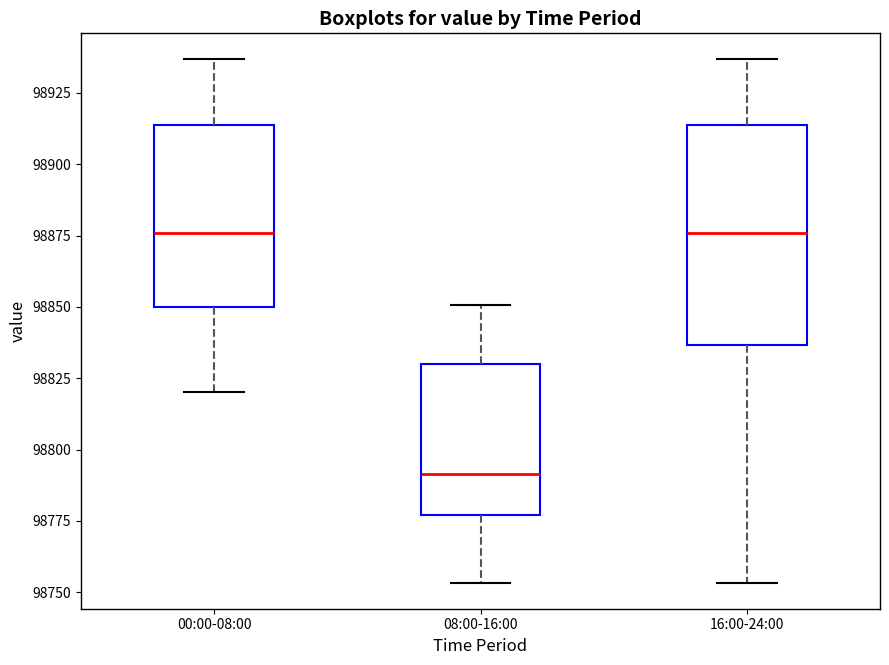

Comparing the boxes themselves (not the whiskers), which one is the tallest?

16:00-24:00